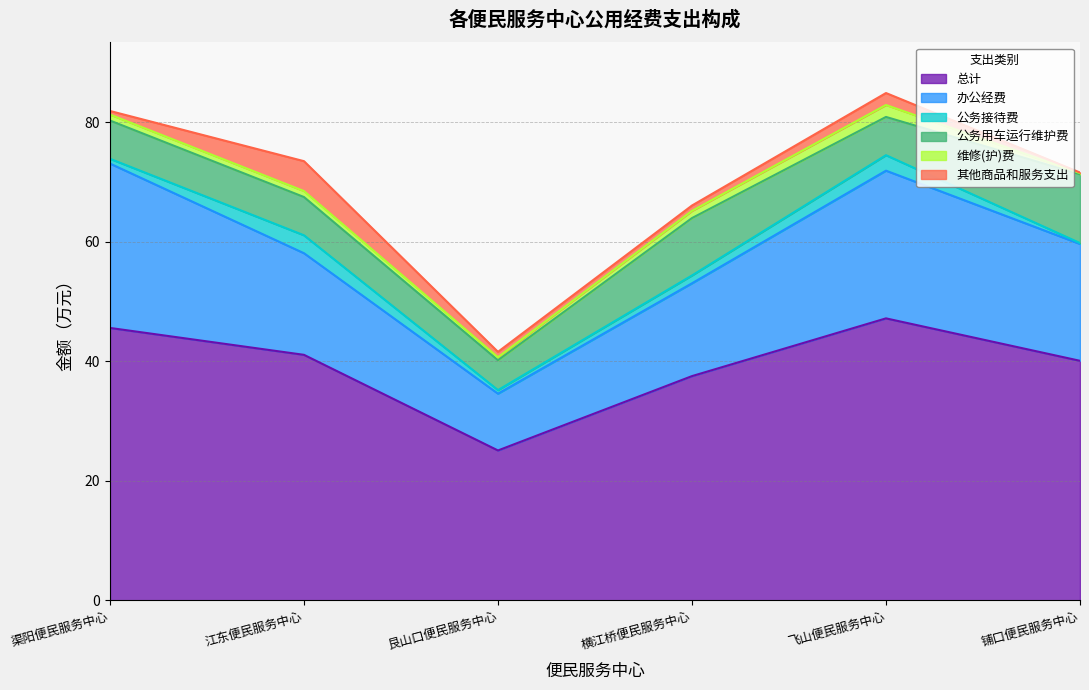

True or false: 总计 and 公务用车运行维护费 intersect in this chart.

False